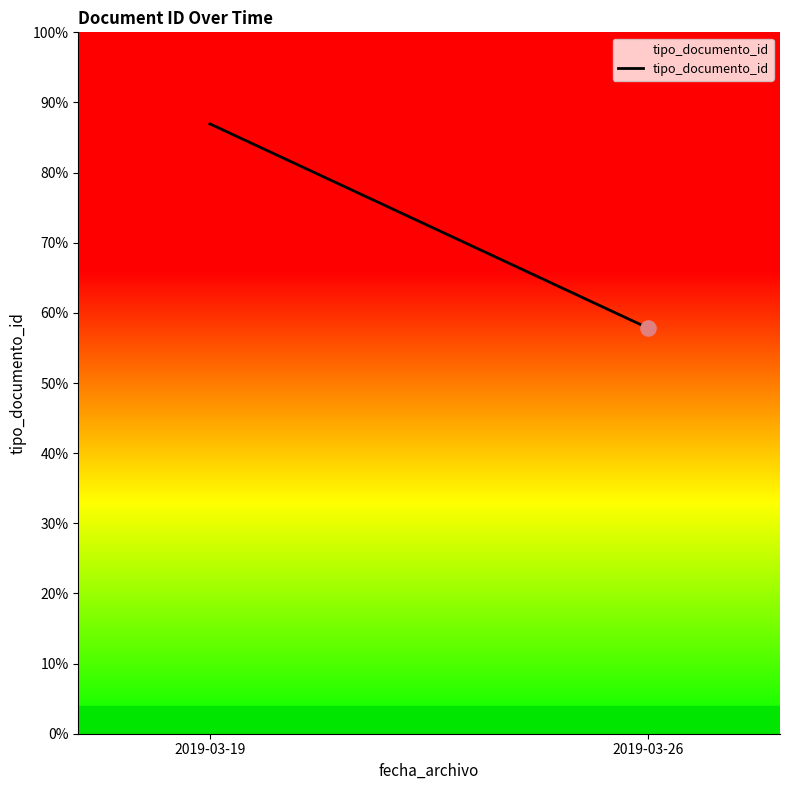

What is the ratio of the value at 2019-03-26 to the value at 2019-03-19?

0.7